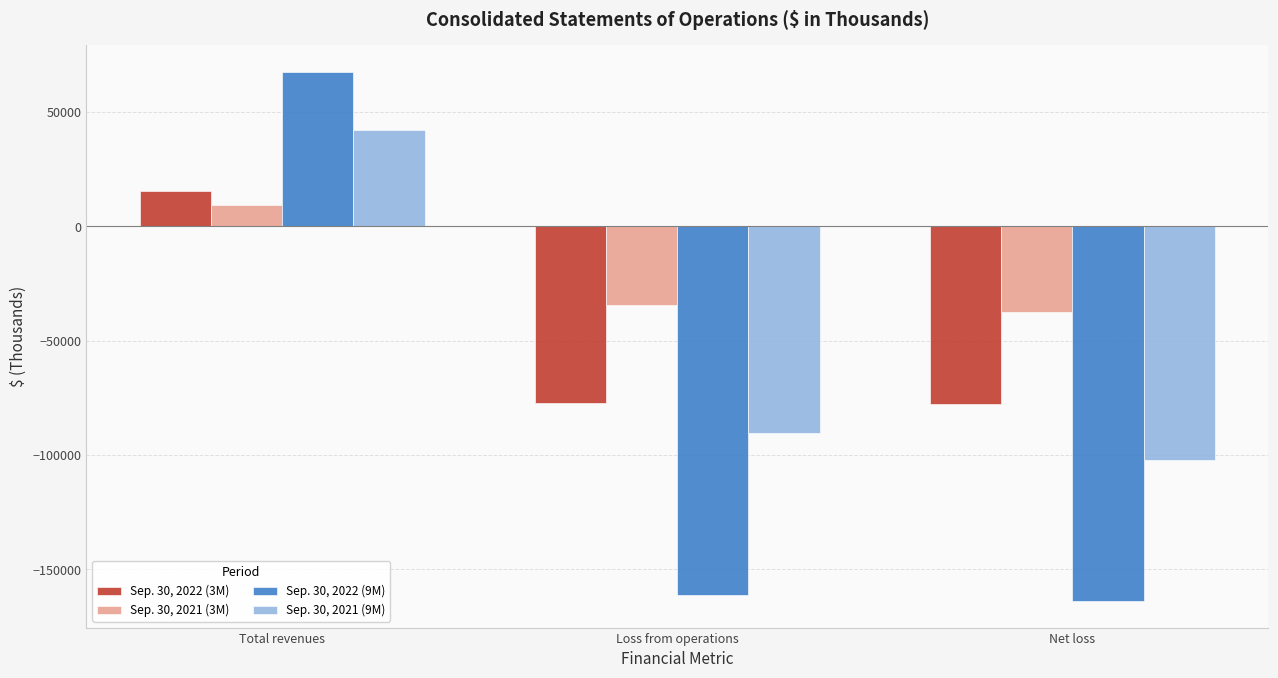

Are the bars horizontal?

No